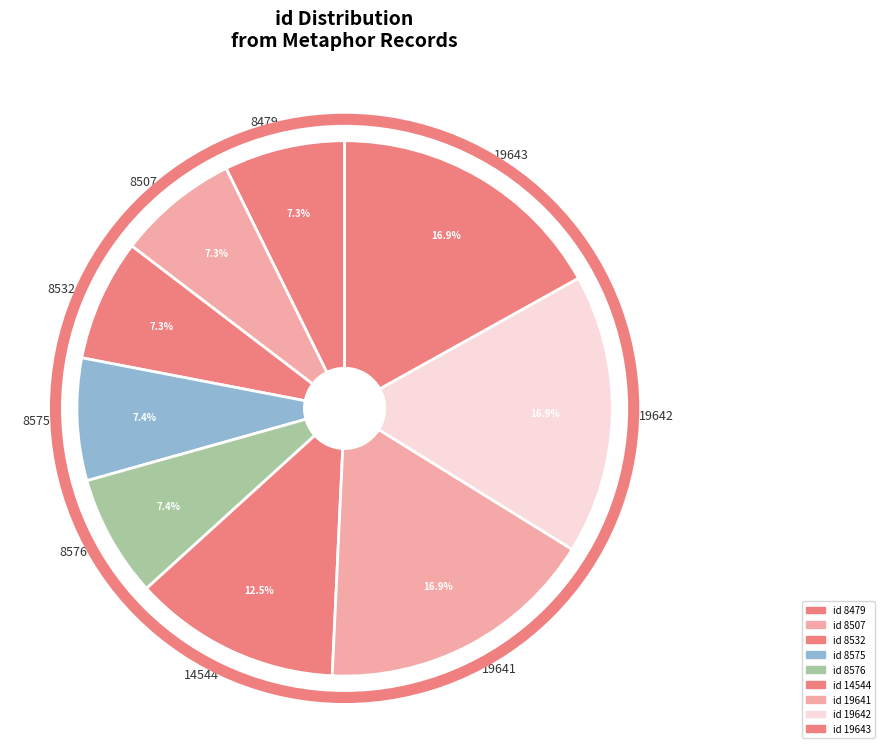

The 8507 slice represents 7% of the pie. True or false?

True